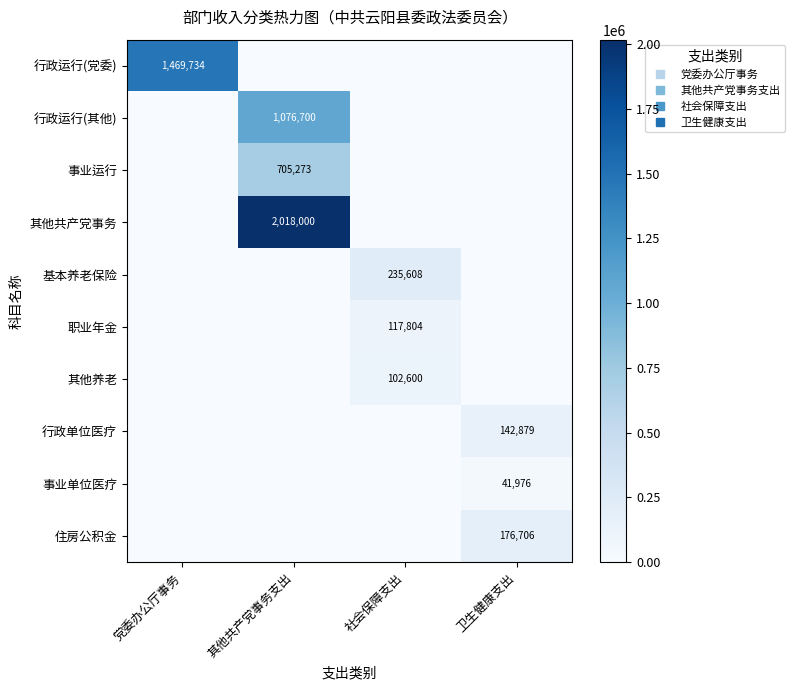

List the labels in order of 职业年金 value, smallest first.

党委办公厅事务, 其他共产党事务支出, 卫生健康支出, 社会保障支出